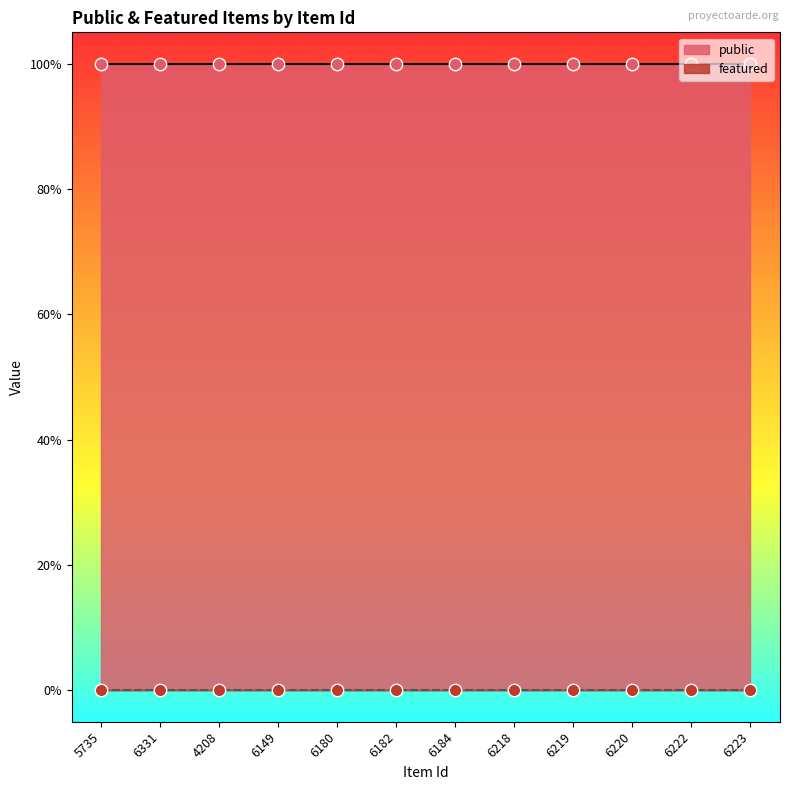

What is the total value across all series at 6331?

1